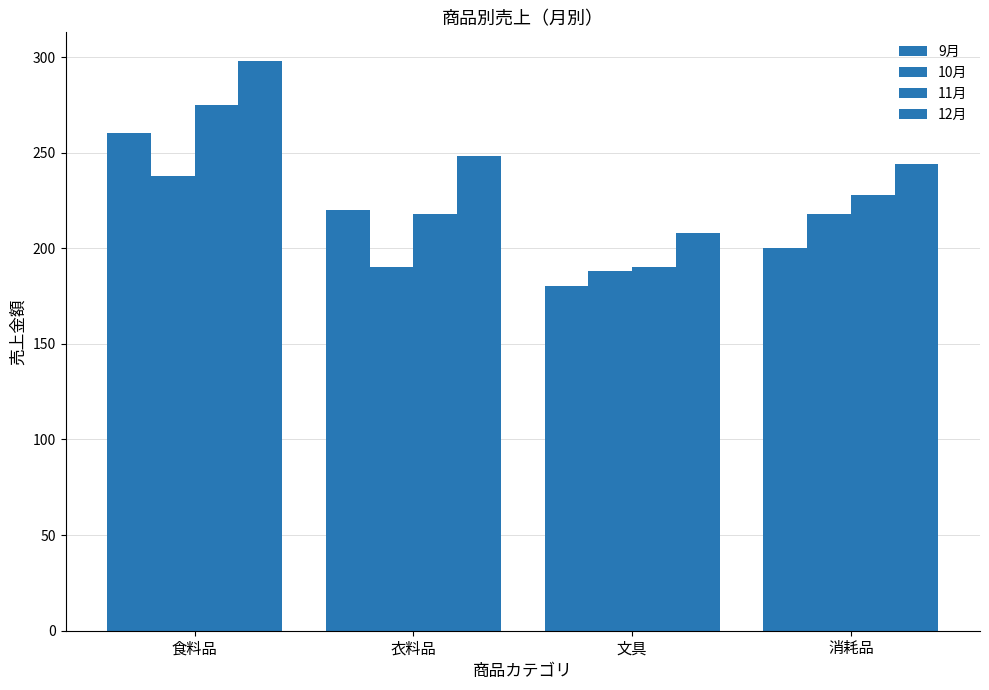

How many bars are there in each group?

4